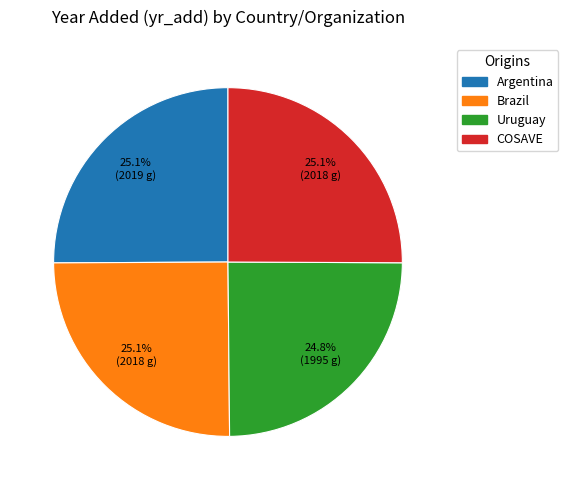

Combined, what portion of the pie is Brazil and Uruguay?

49.9%